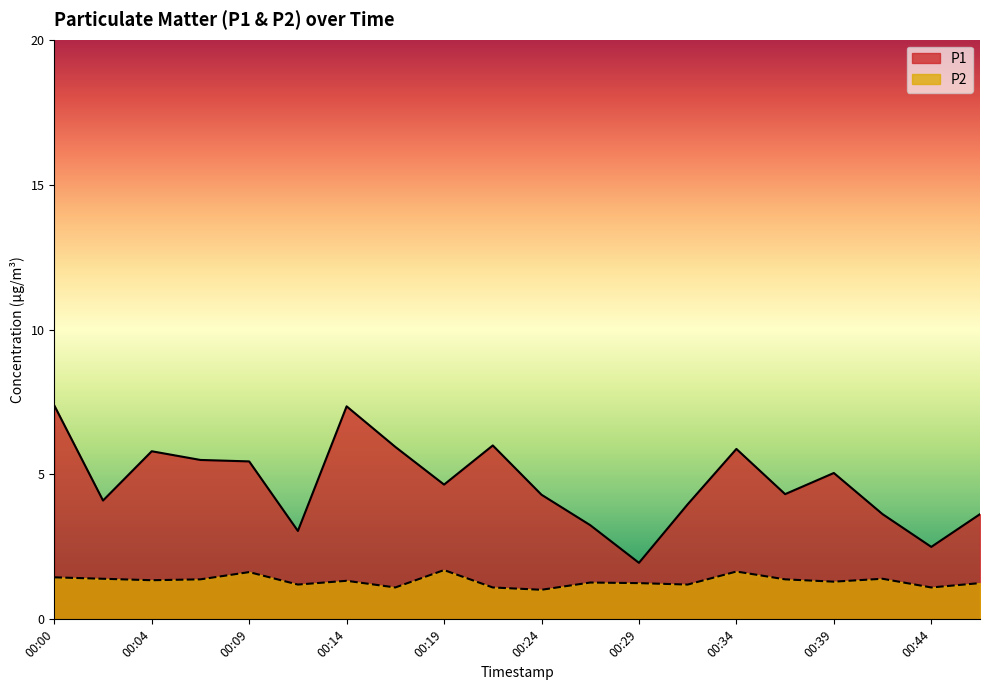

Which label corresponds to the largest value in the chart?

00:00